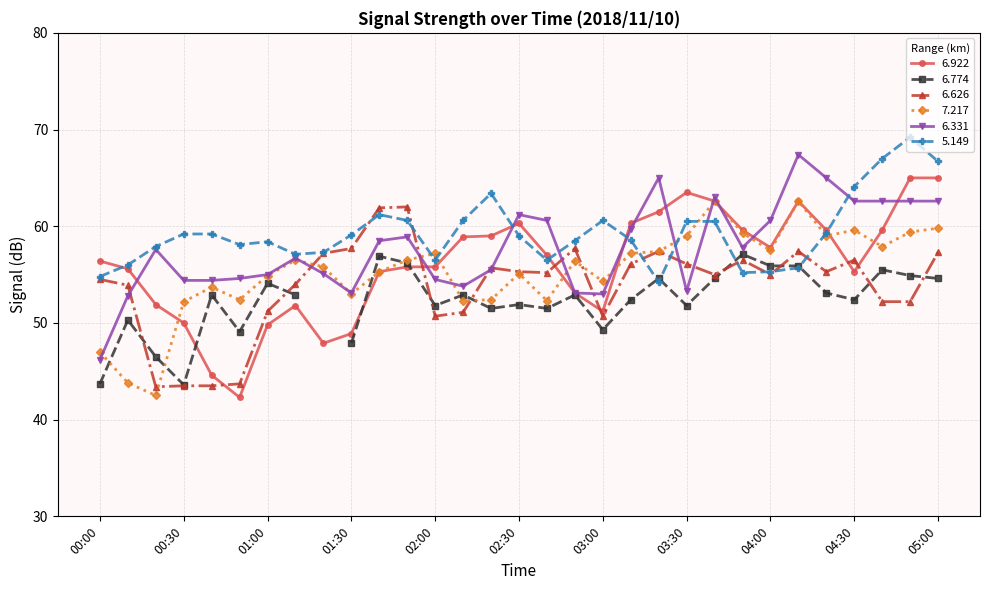

What position from the right is 03:40?

9